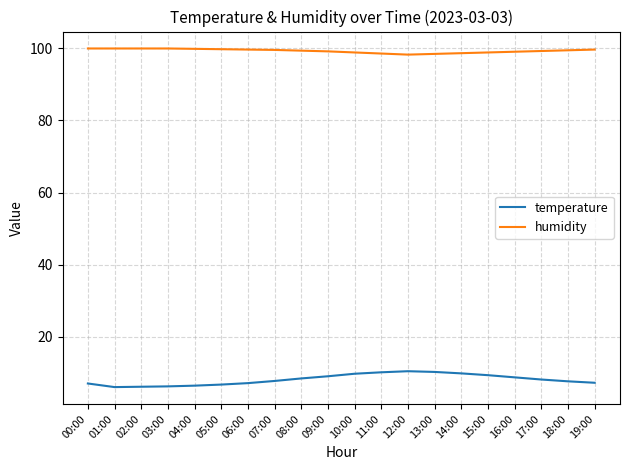

At how many categories does at least one series exceed 50?

20